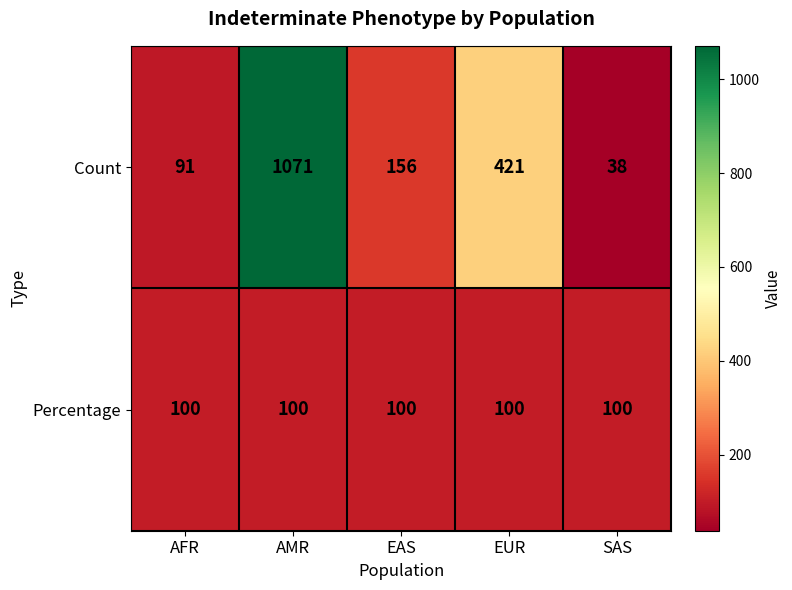

Rank the categories by Count value from lowest to highest.

SAS, AFR, EAS, EUR, AMR